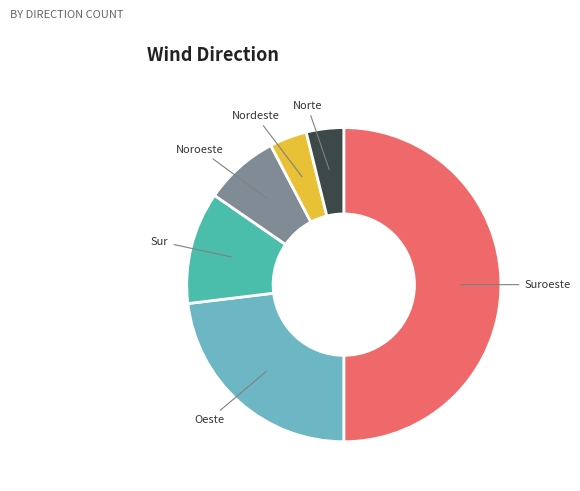

What is the largest slice in the pie chart?

Suroeste